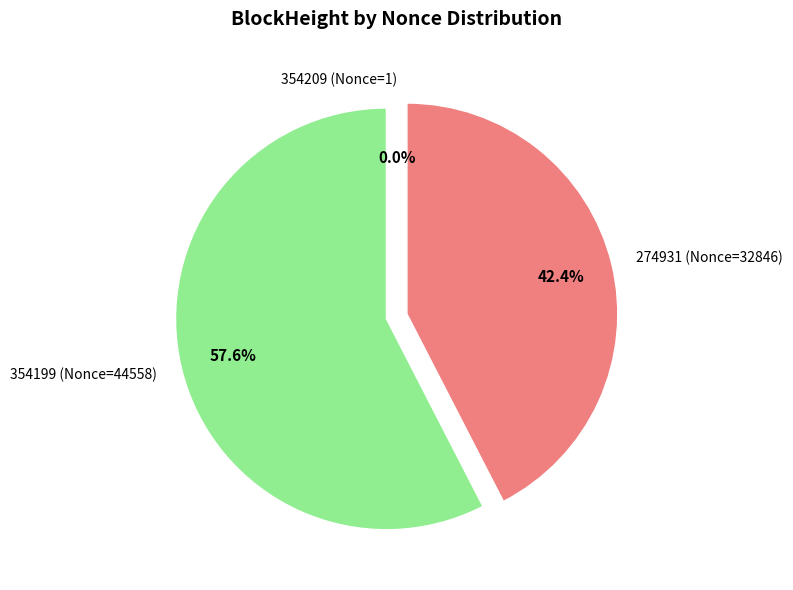

What is the ratio of the value at 354199 (Nonce=44558) to the value at 274931 (Nonce=32846)?

1.4